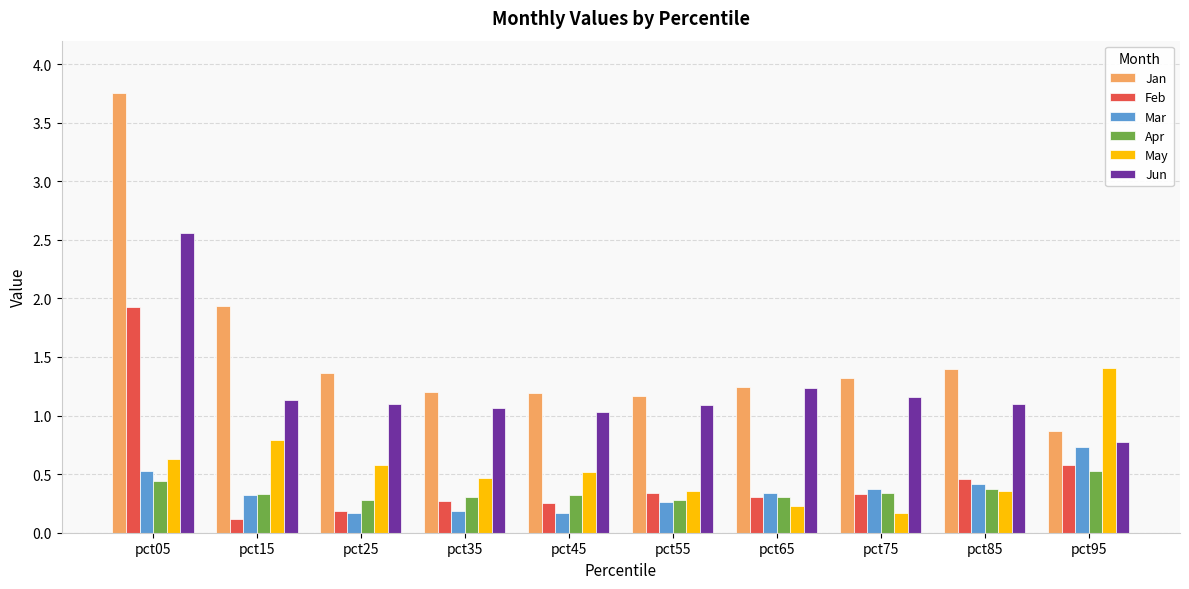

What is the total value across all series at pct45?

3.5